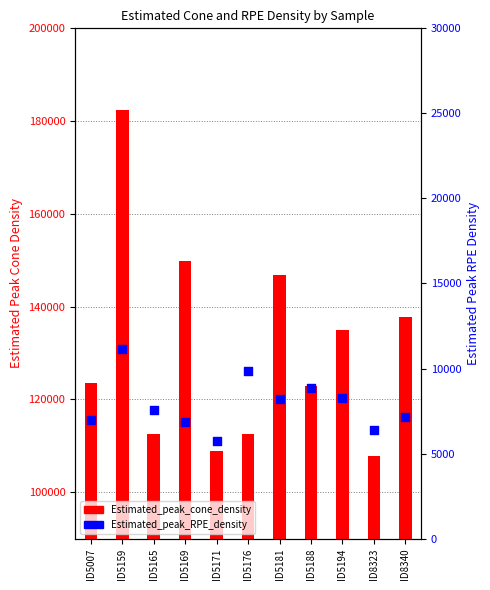

What is the total value across all series at ID5007?

130462.6